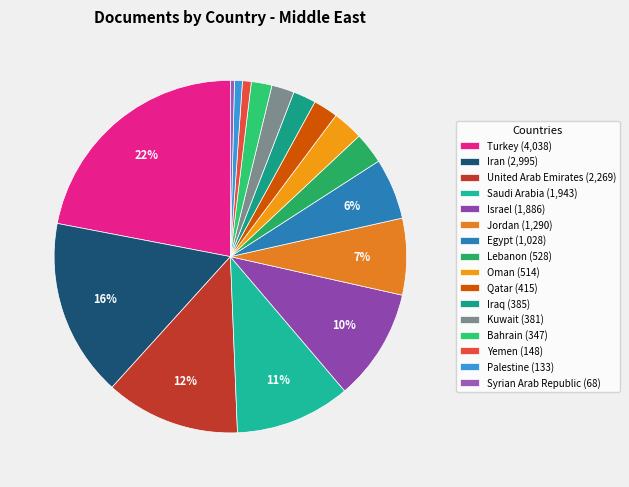

To the nearest percent, what is the difference between the largest and smallest slice percentages?

22%